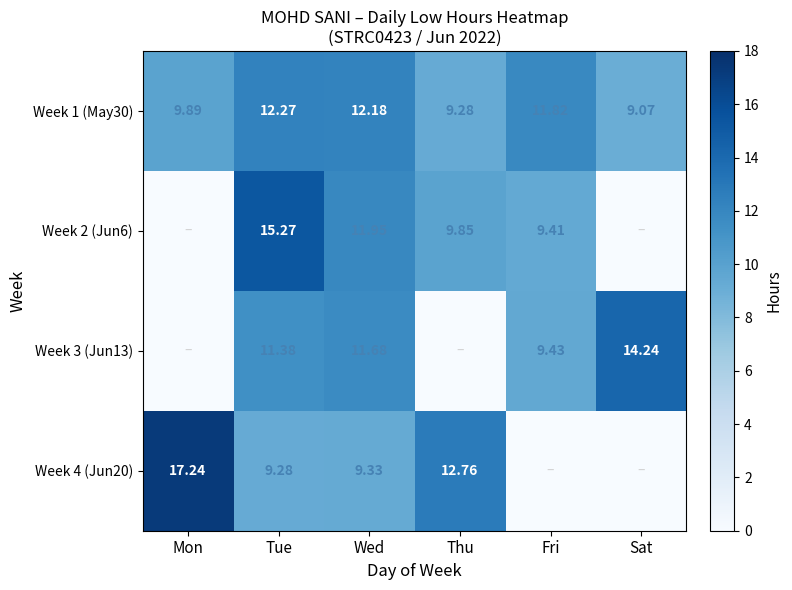

At which category is the sum across all series the highest?

Tue